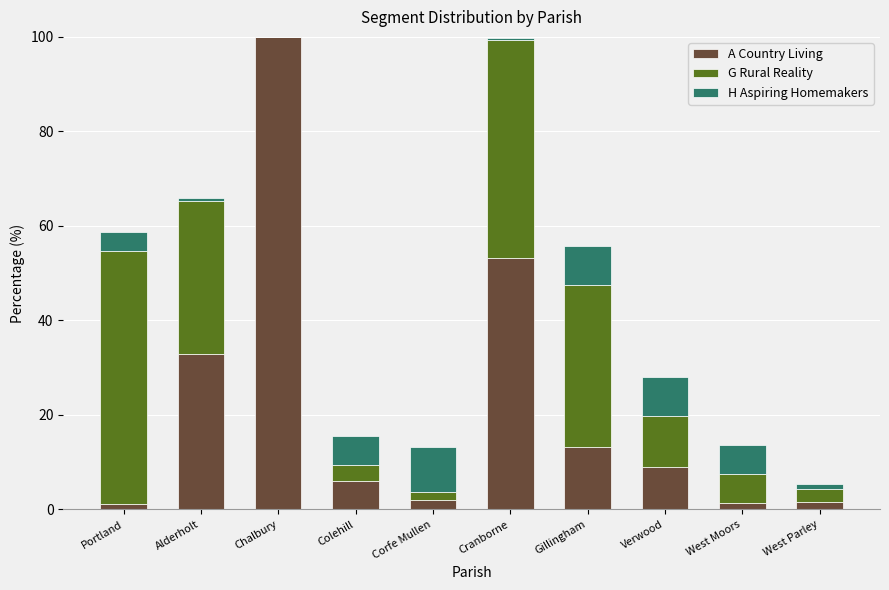

Which category has the highest value in the A Country Living series?

Chalbury